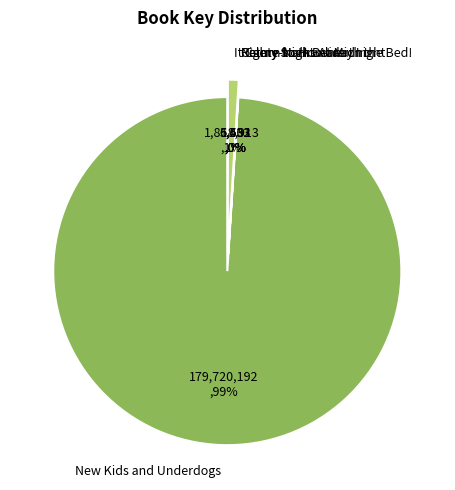

To the nearest percent, what is the average slice percentage?

20%